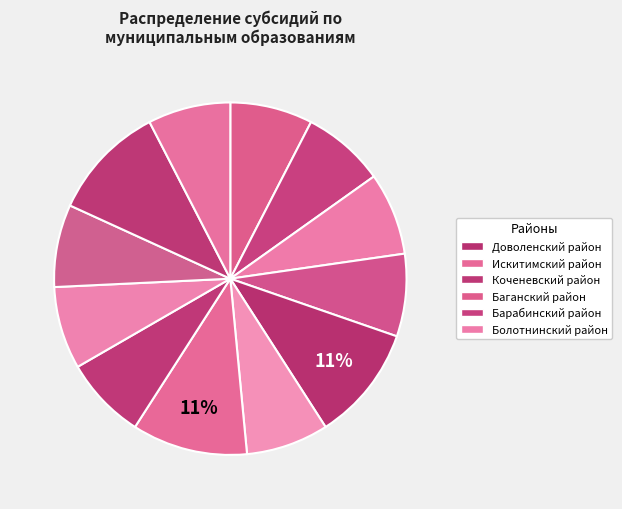

How many slices are in this pie chart?

12